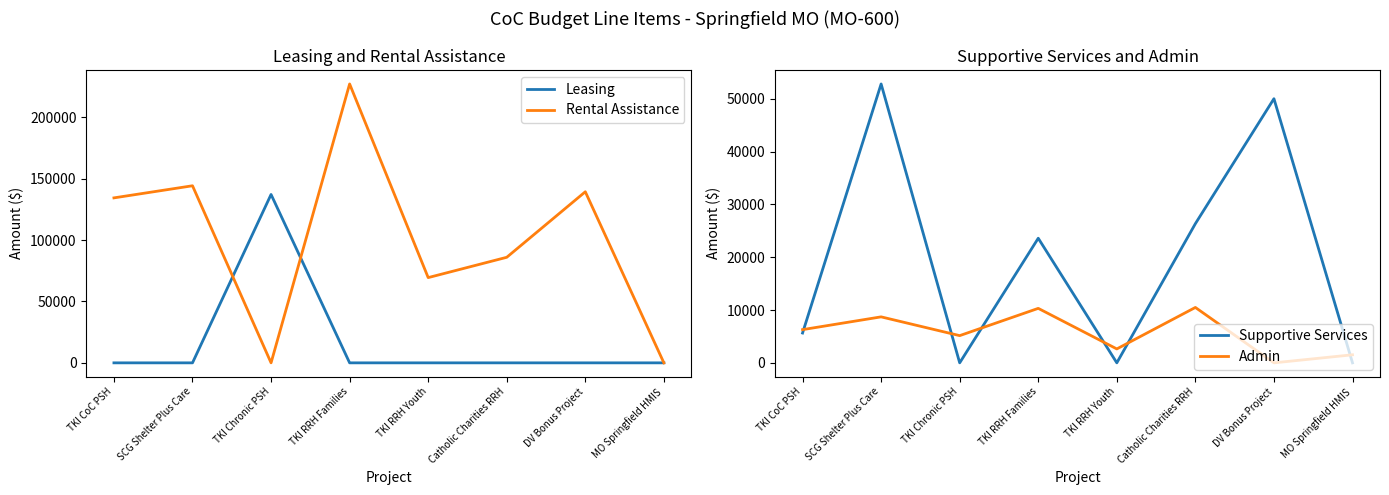

How many values in the Admin series are below 6286?

4